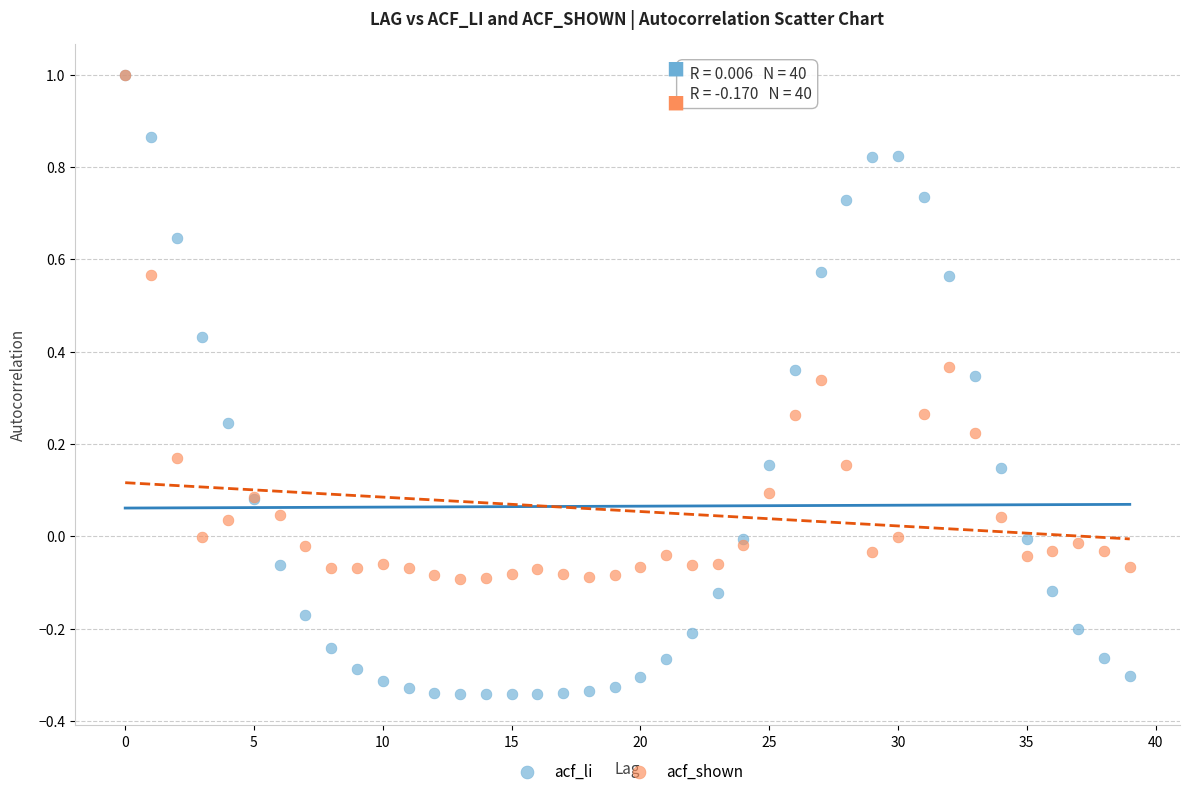

What are all the series names shown in the legend?

acf_li, acf_shown